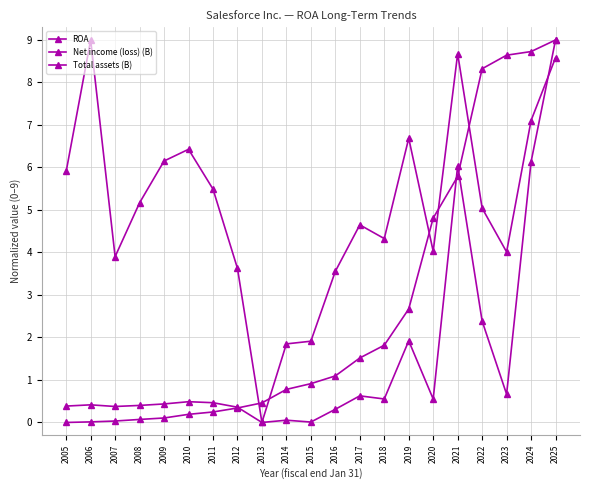

How many lines are shown in the chart?

3